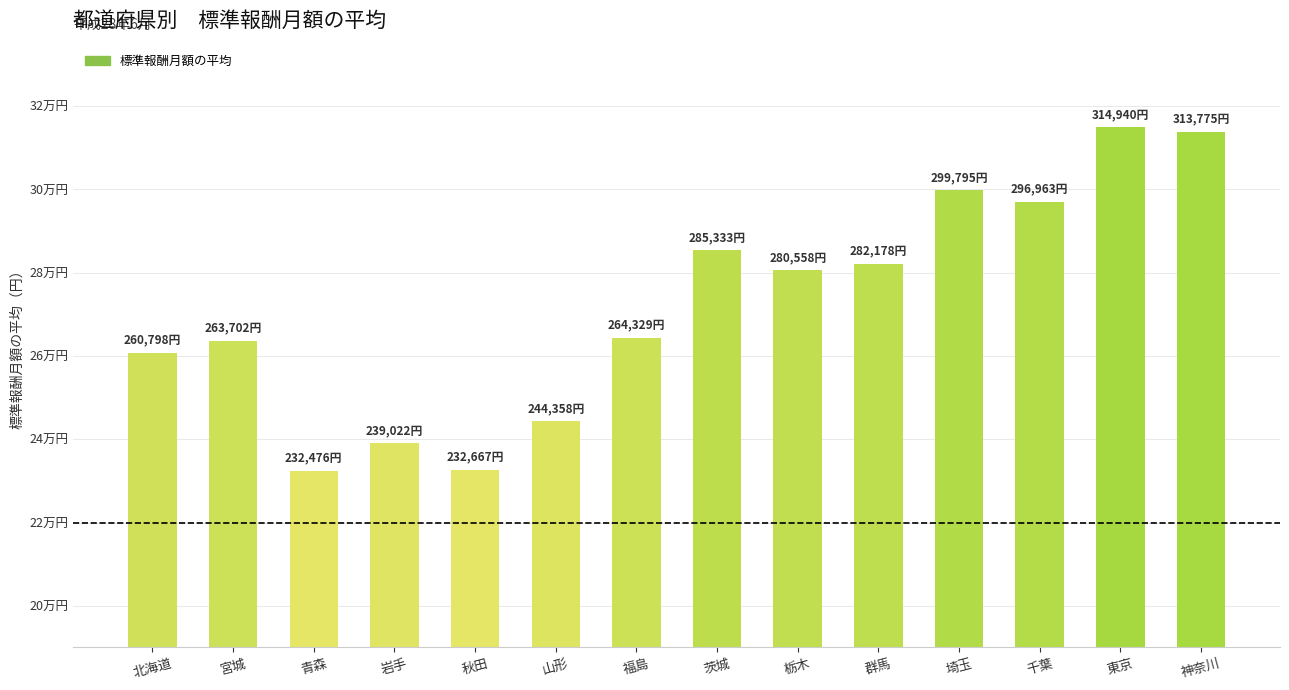

Does the chart contain any negative values?

No